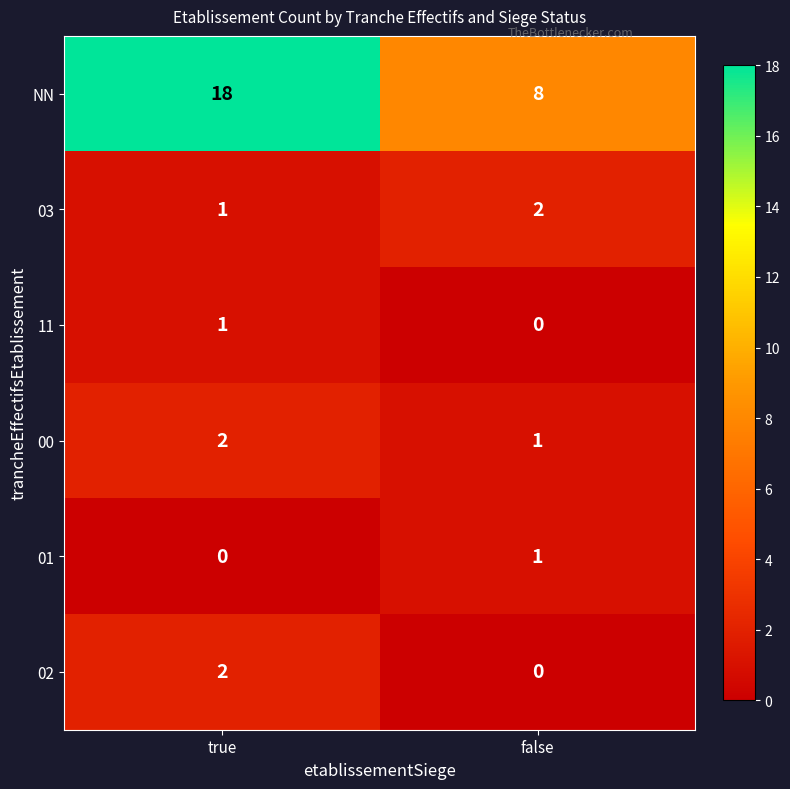

The value of 11 at false is 0. True or false?

True